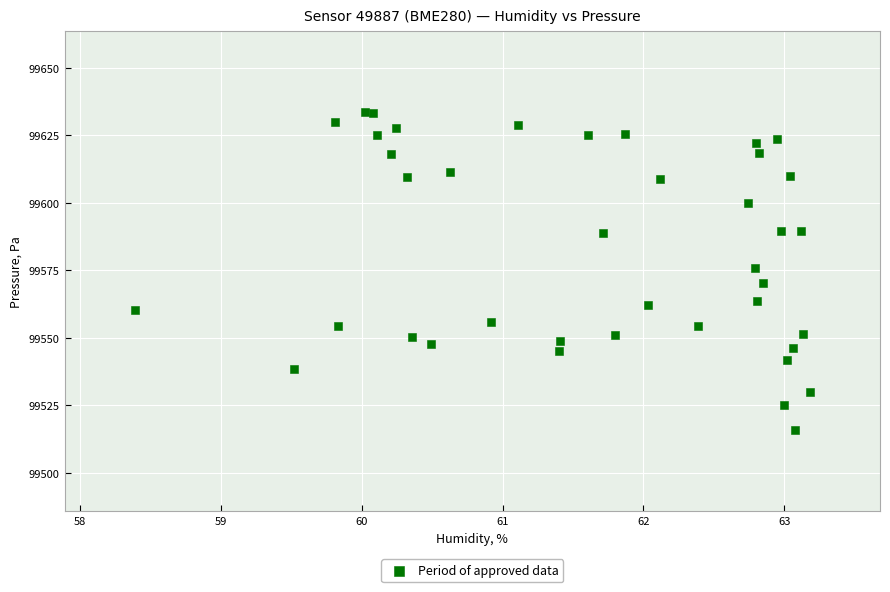

What is the range of X values (max minus min)?

4.8